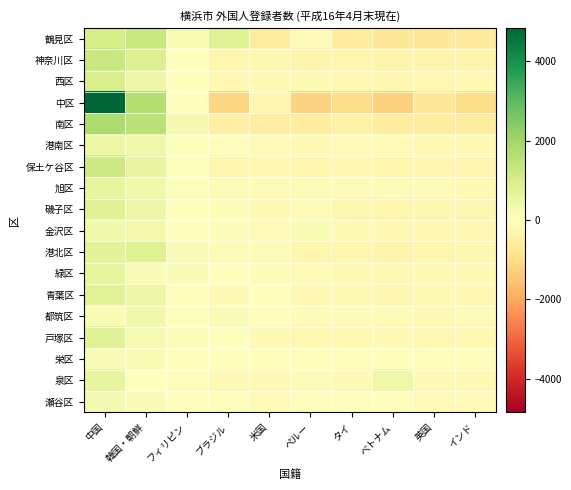

At how many categories does at least one series exceed 3714?

1